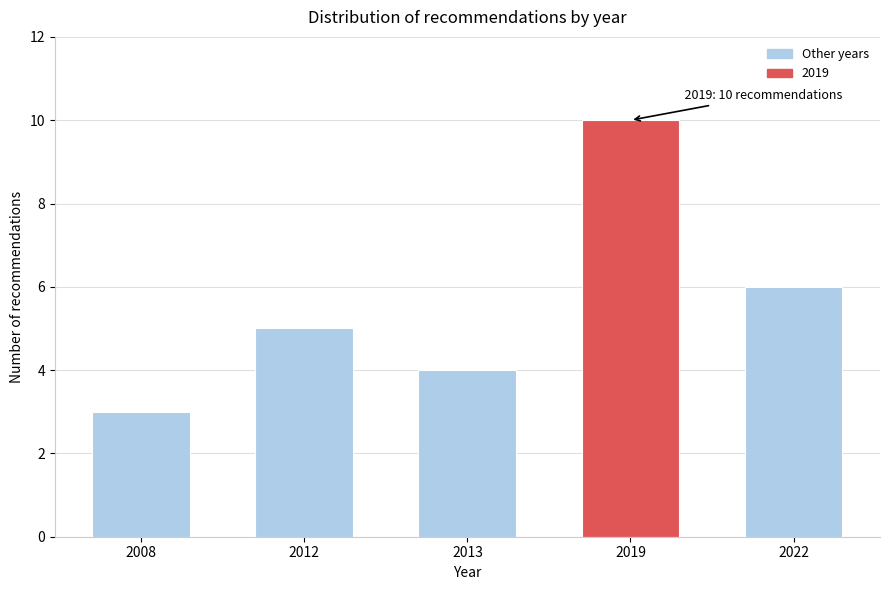

Reading left to right, extract all data points from this chart.

2008=3	2012=5	2013=4	2019=10	2022=6